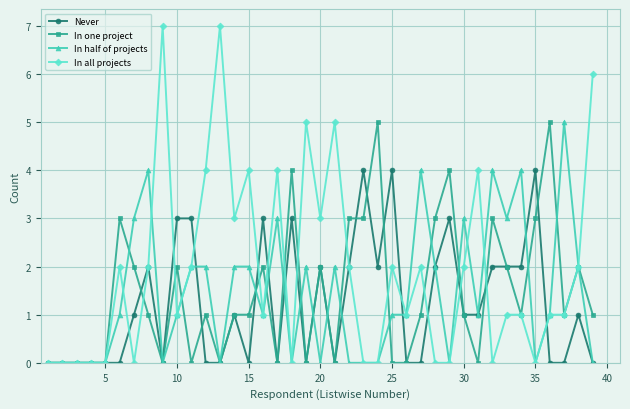

What is the maximum value for In one project?

5